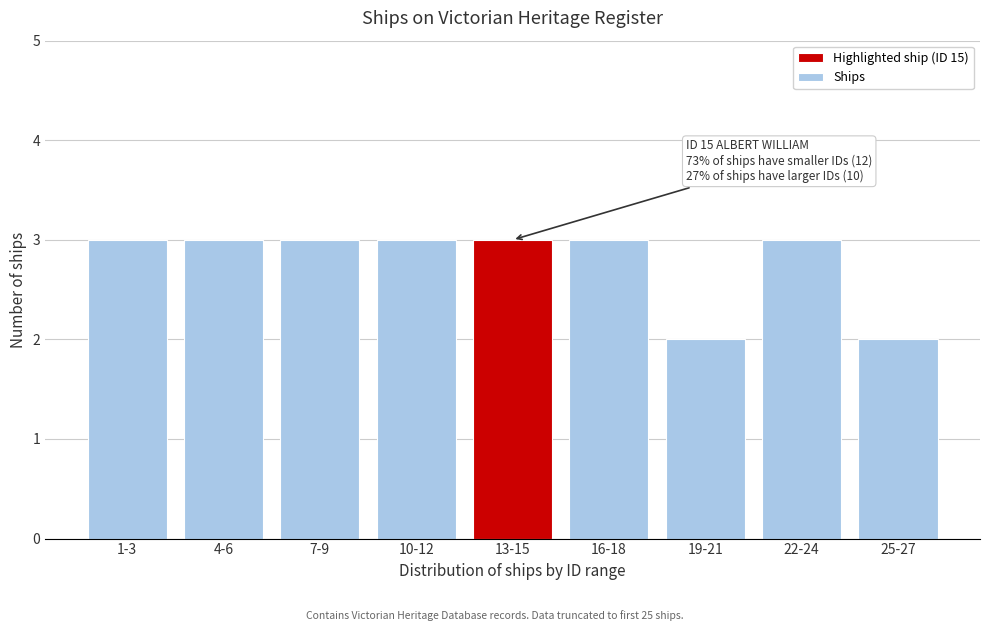

Reading left to right, transcribe all the data shown in this chart.

1-3=3	4-6=3	7-9=3	10-12=3	13-15=3	16-18=3	19-21=2	22-24=3	25-27=2